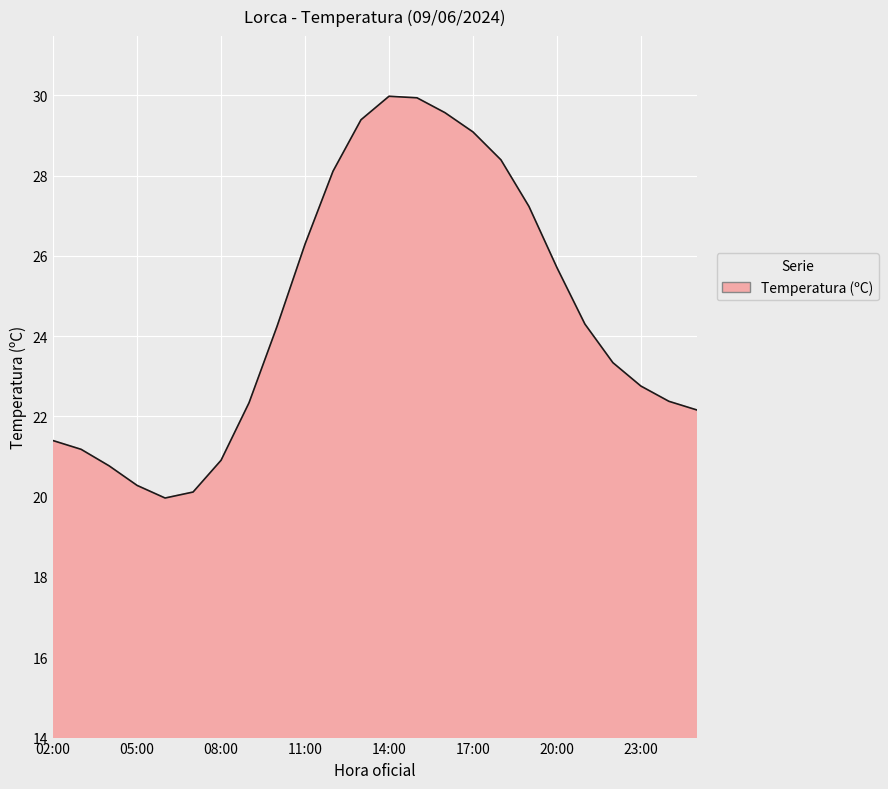

What is the difference between the maximum and minimum values?

10.0